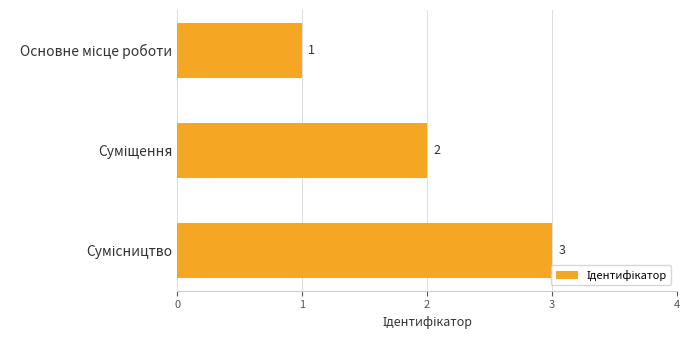

How many distinct data groups are displayed?

1